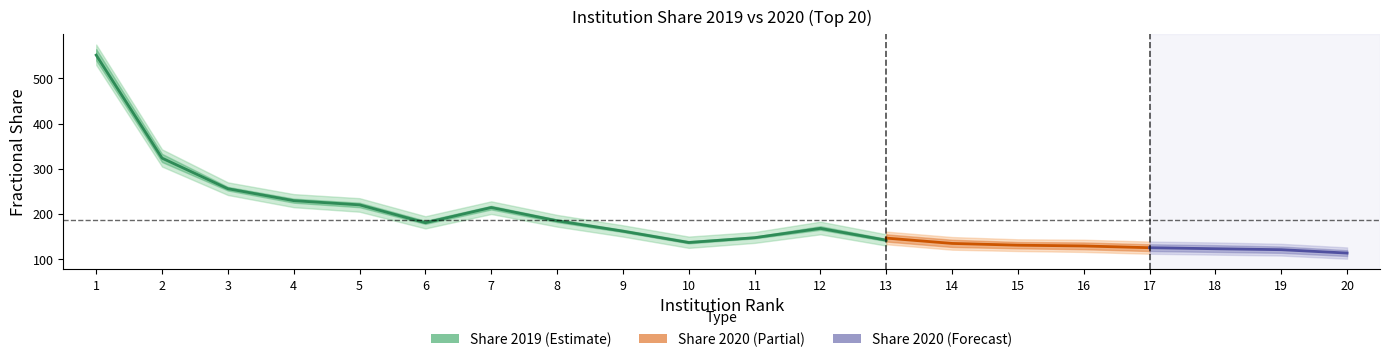

What is the value of the Share 2019 upper point at the 12th from the left?

183.0